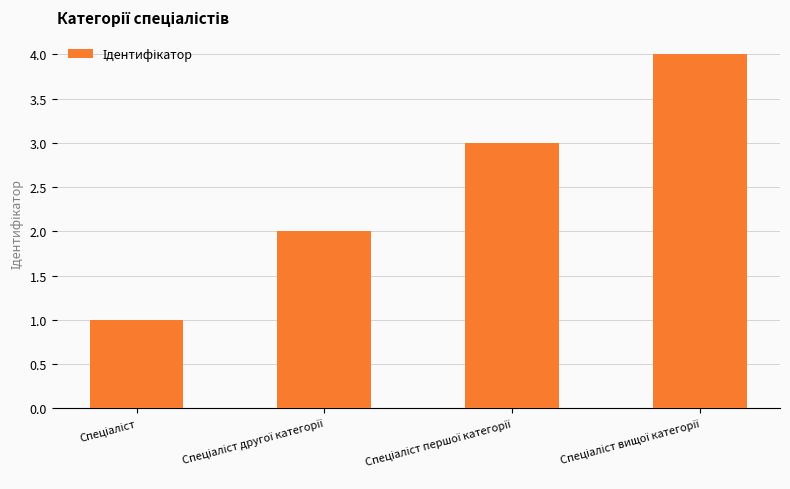

What is the sum of all values?

10